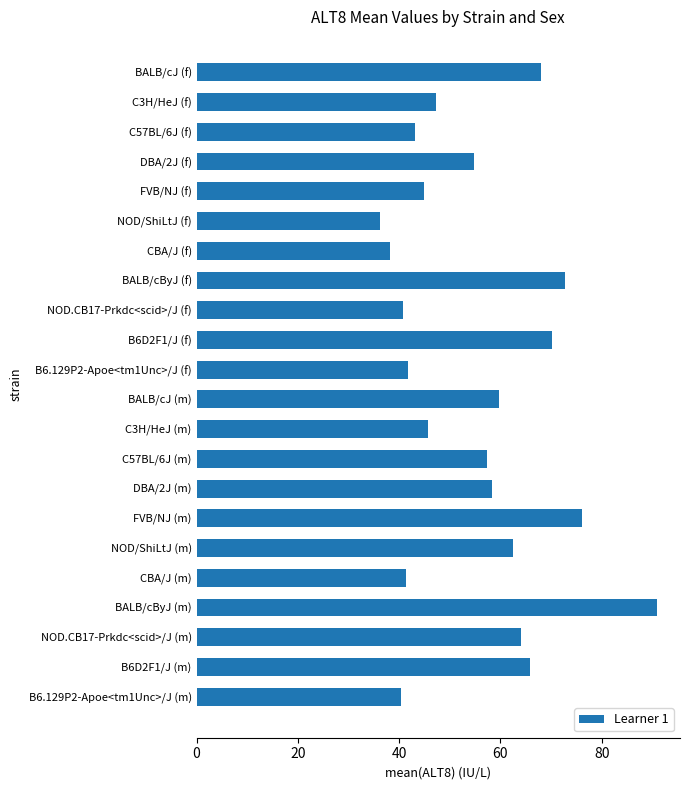

At which category does the chart reach its peak across all series?

BALB/cByJ (m)